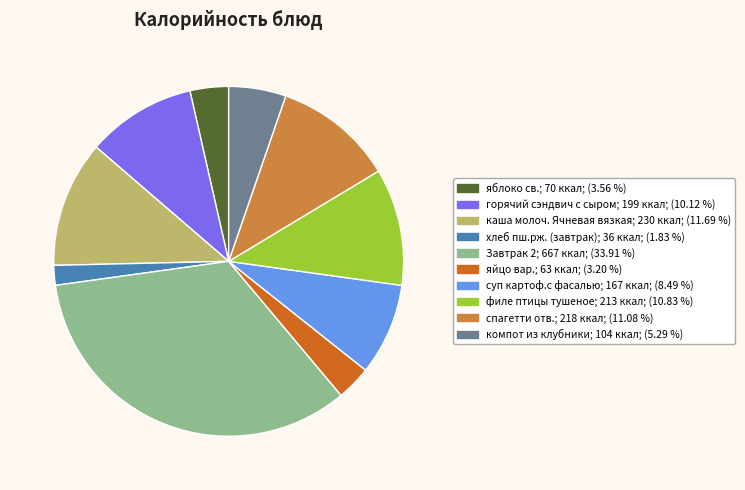

Which category has the biggest portion of the pie?

Завтрак 2